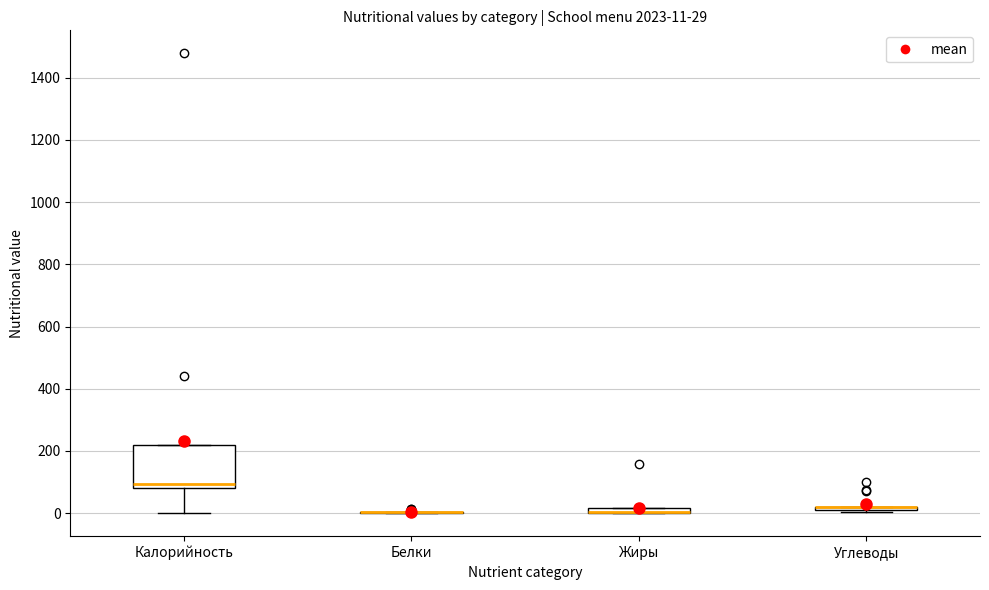

Which box is the tallest, from its lower edge to its upper edge?

Калорийность